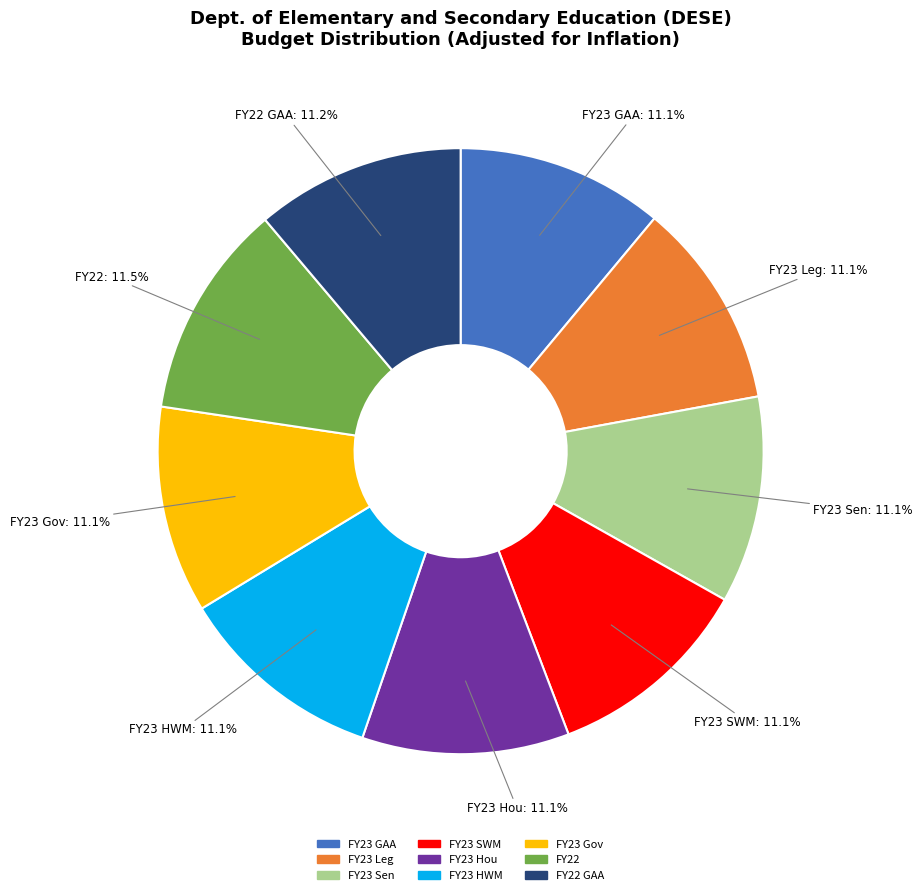

Is there a majority slice in this chart?

No